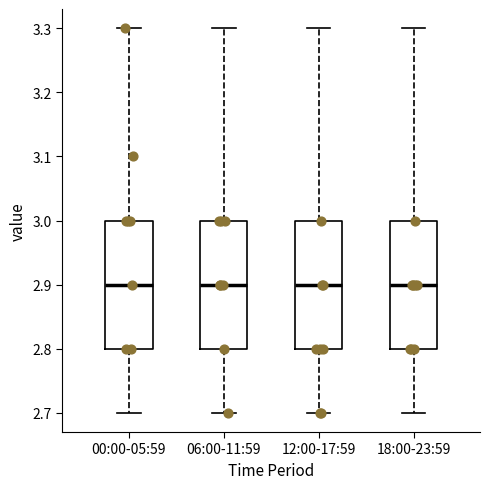

Where does the upper whisker of the box for 06:00-11:59 end on the y-axis? The values are not printed on the chart, so give them approximately, as read against the axis.

3.3